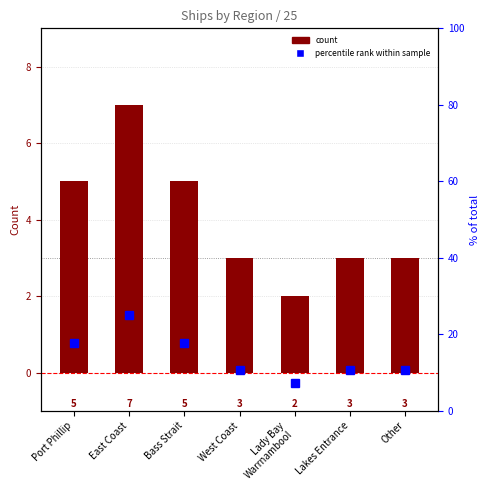

Is the value of Count at Other greater than the value of percentile rank within sample at Other?

No